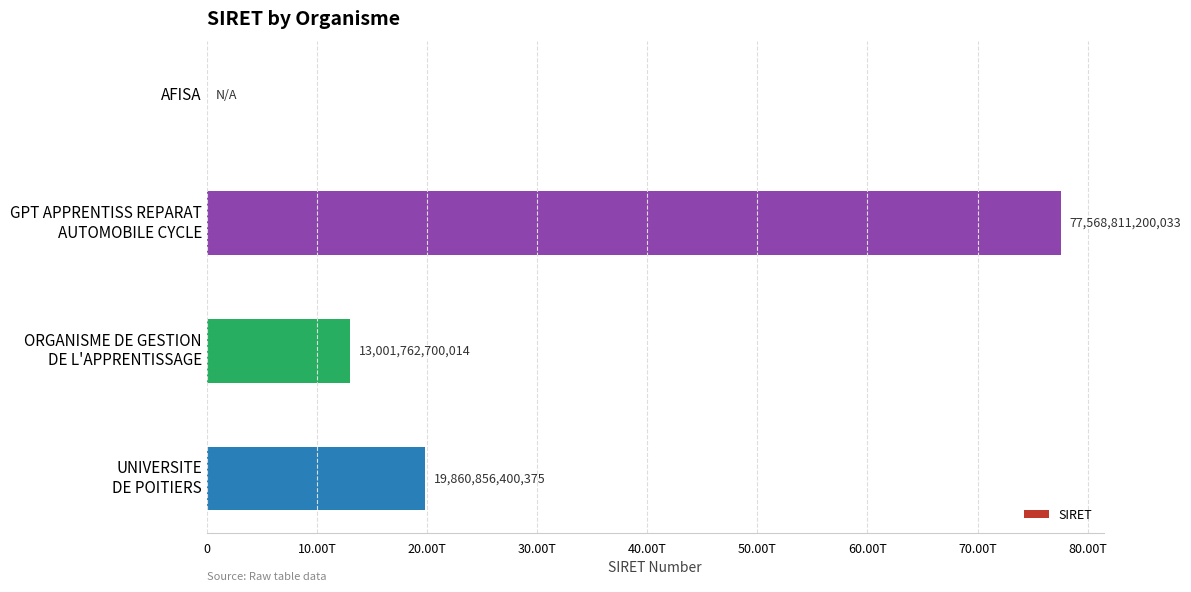

How many data points does each series have?

4